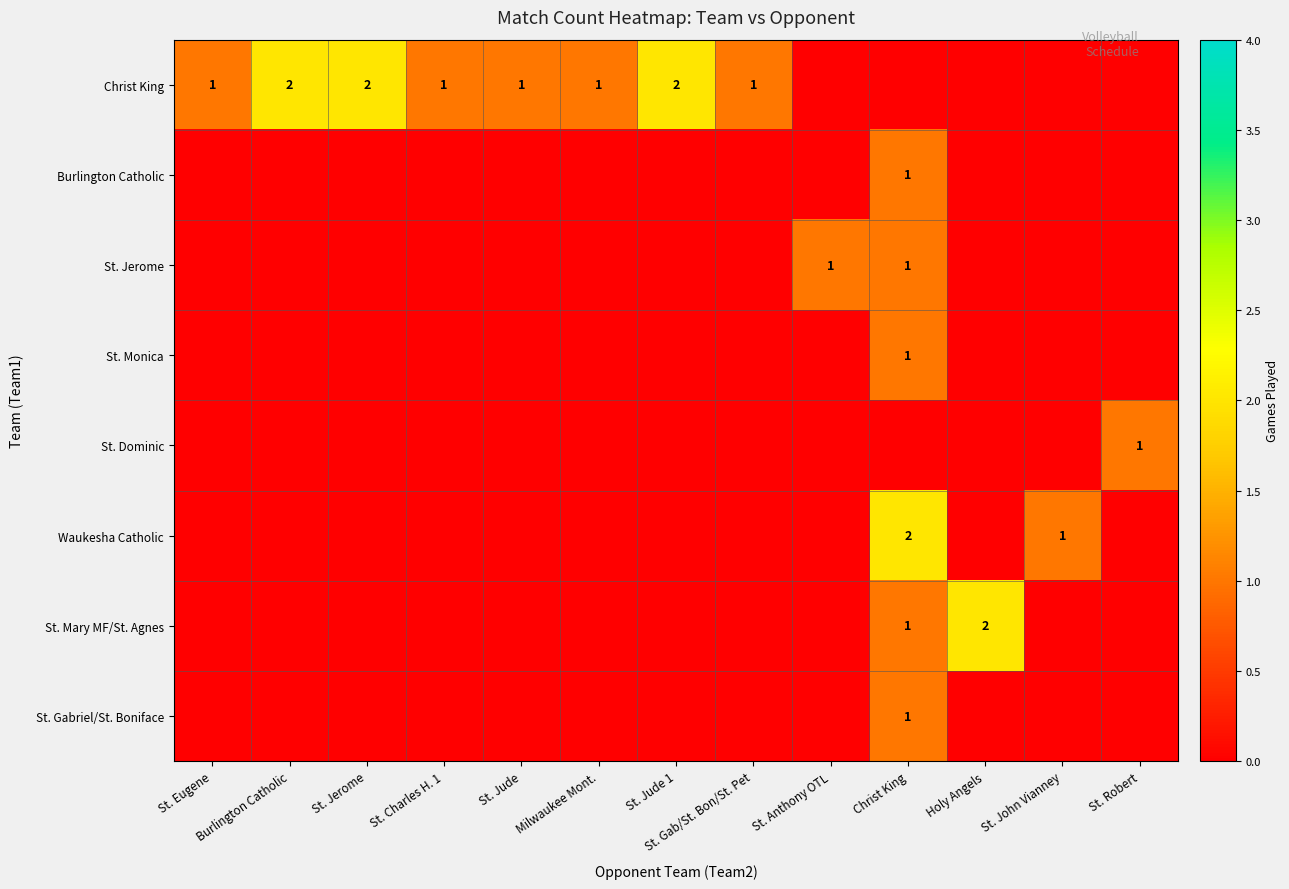

What is the difference between the highest and lowest values at Christ King?

2